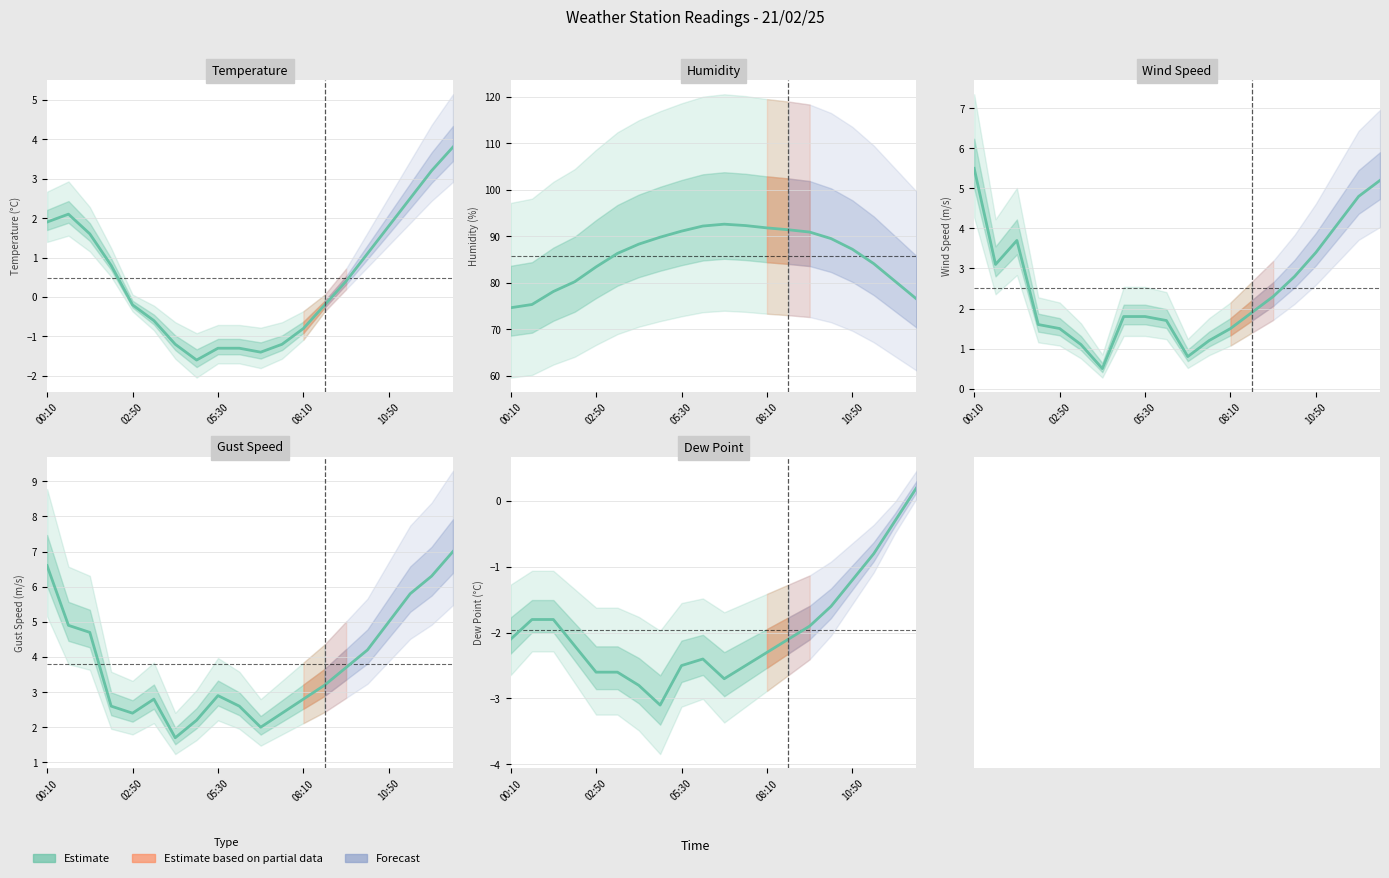

True or false: the data shows -1.6 at 08:10.

False